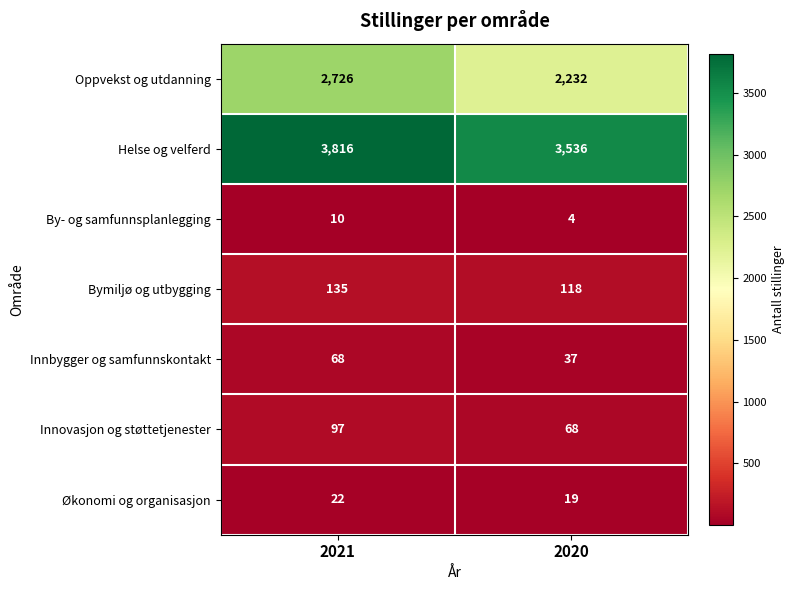

Count the number of data series in this chart.

7